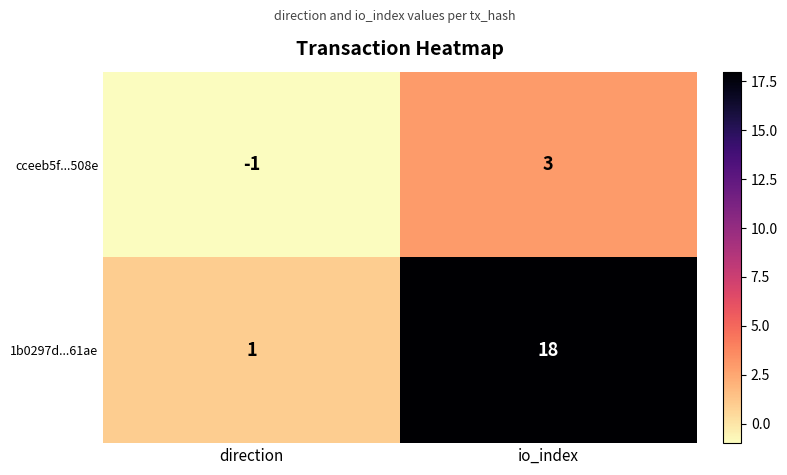

How many values in cceeb5f...508e are above zero?

1